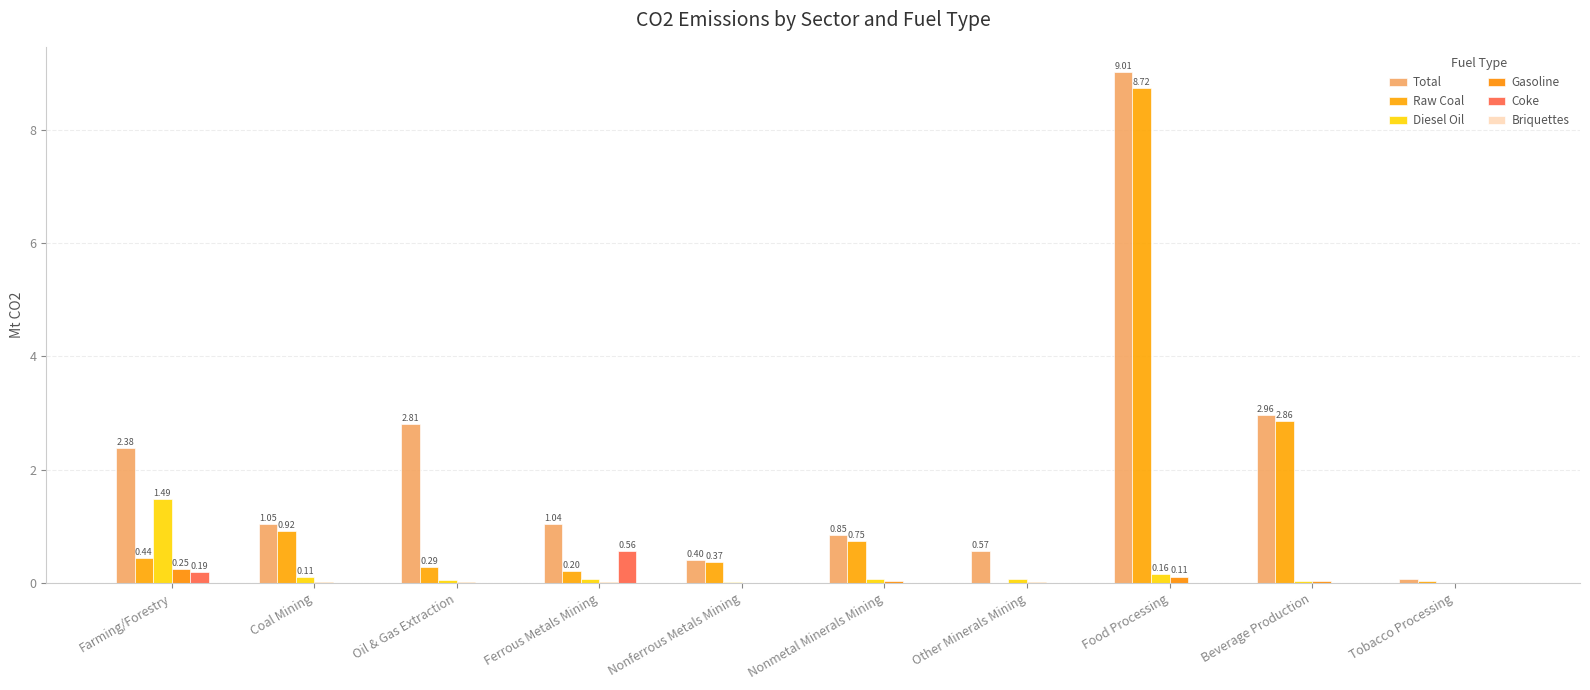

At which label does Coke reach its peak?

Ferrous Metals Mining